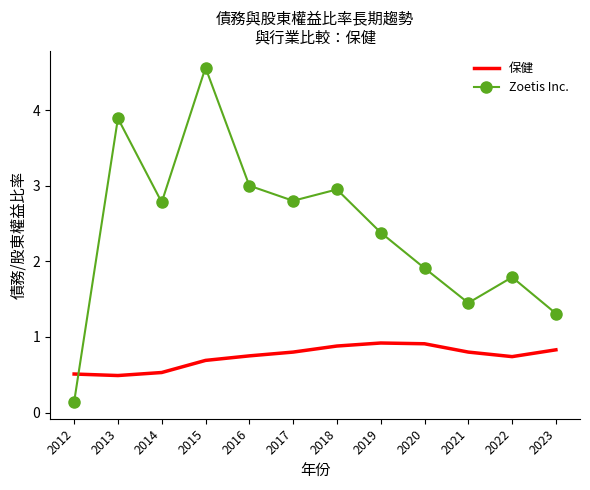

Which label corresponds to the largest value in the chart?

2015